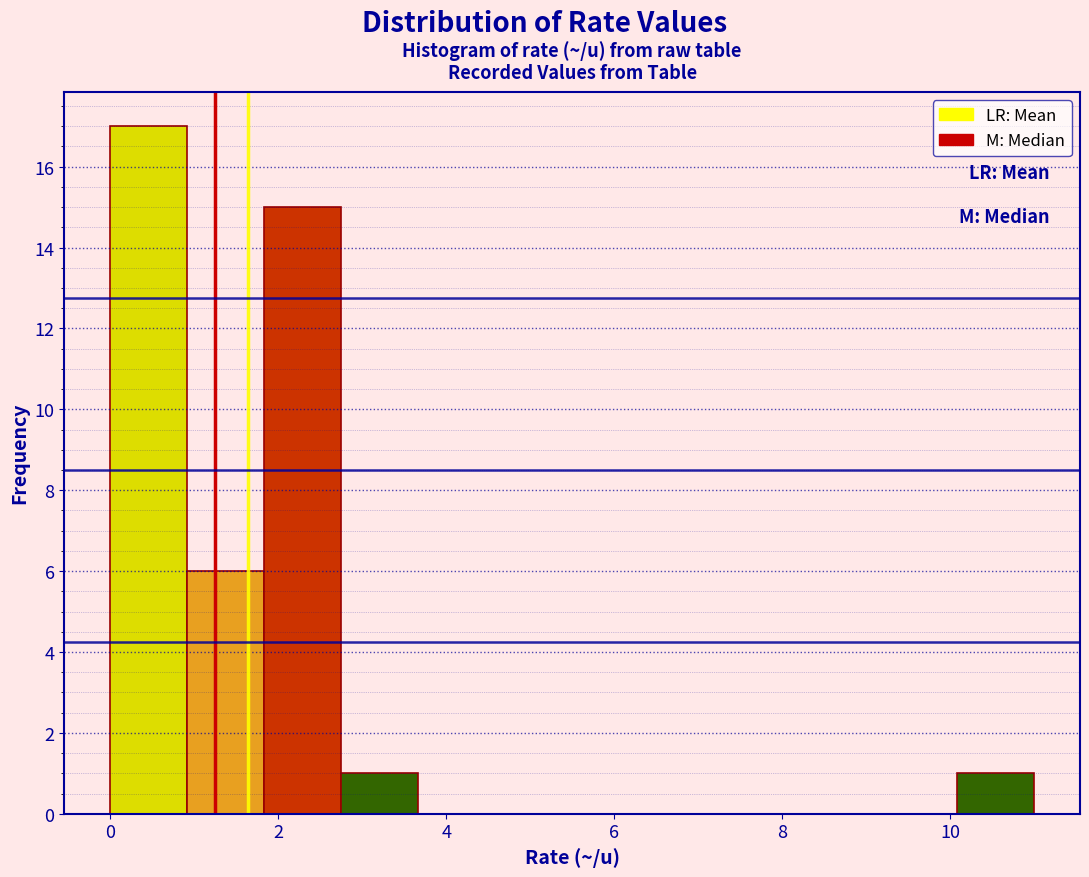

What is the height of the bar covering 0.0 to 1.0 on the x-axis? Neither the bar edges nor the heights are printed on the chart, so give them approximately, as read against the axes.

17